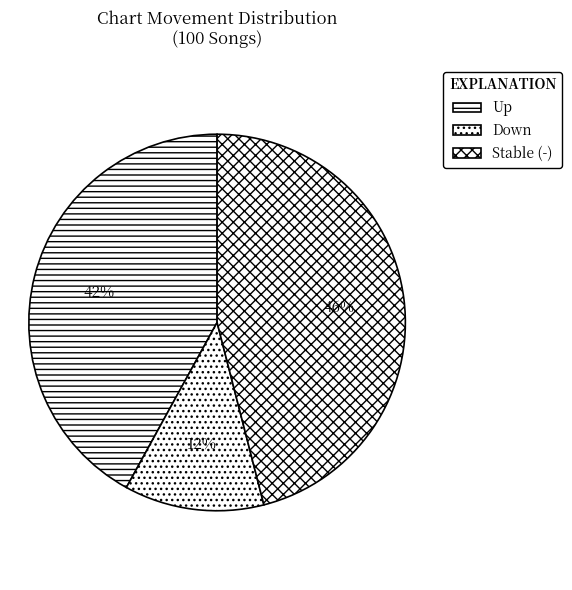

Count the number of slices in the pie.

3